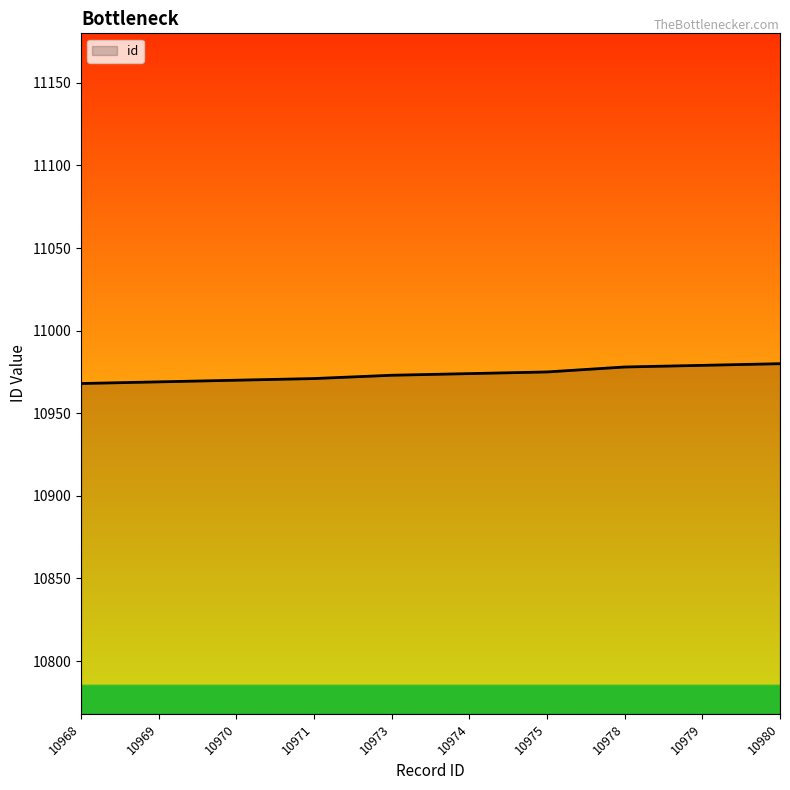

What is the difference between the maximum and minimum values?

12